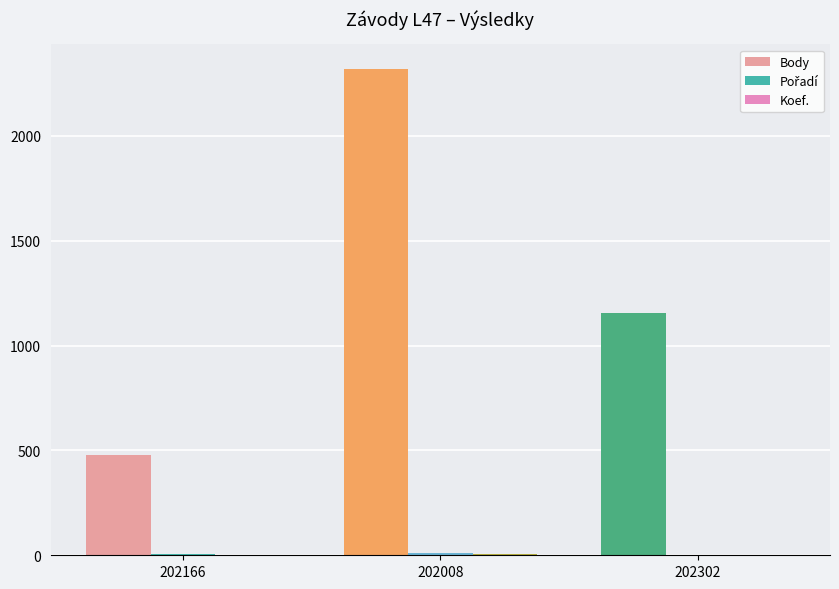

How many categories are shown in the chart?

3